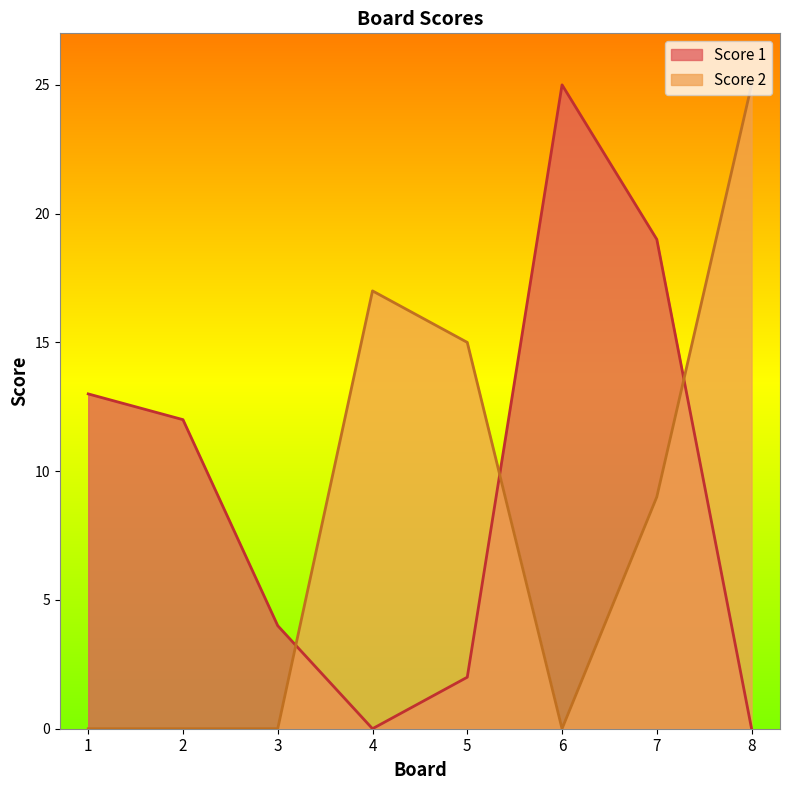

What is the difference between the maximum and second lowest values in the Score 1 series?

25